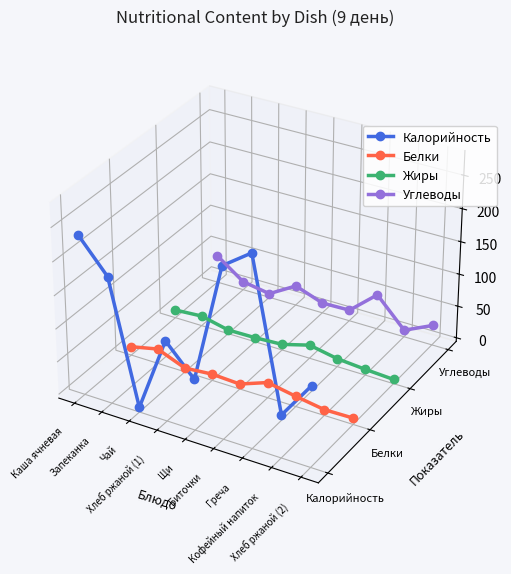

True or false: Углеводы and Жиры cross at least once.

False